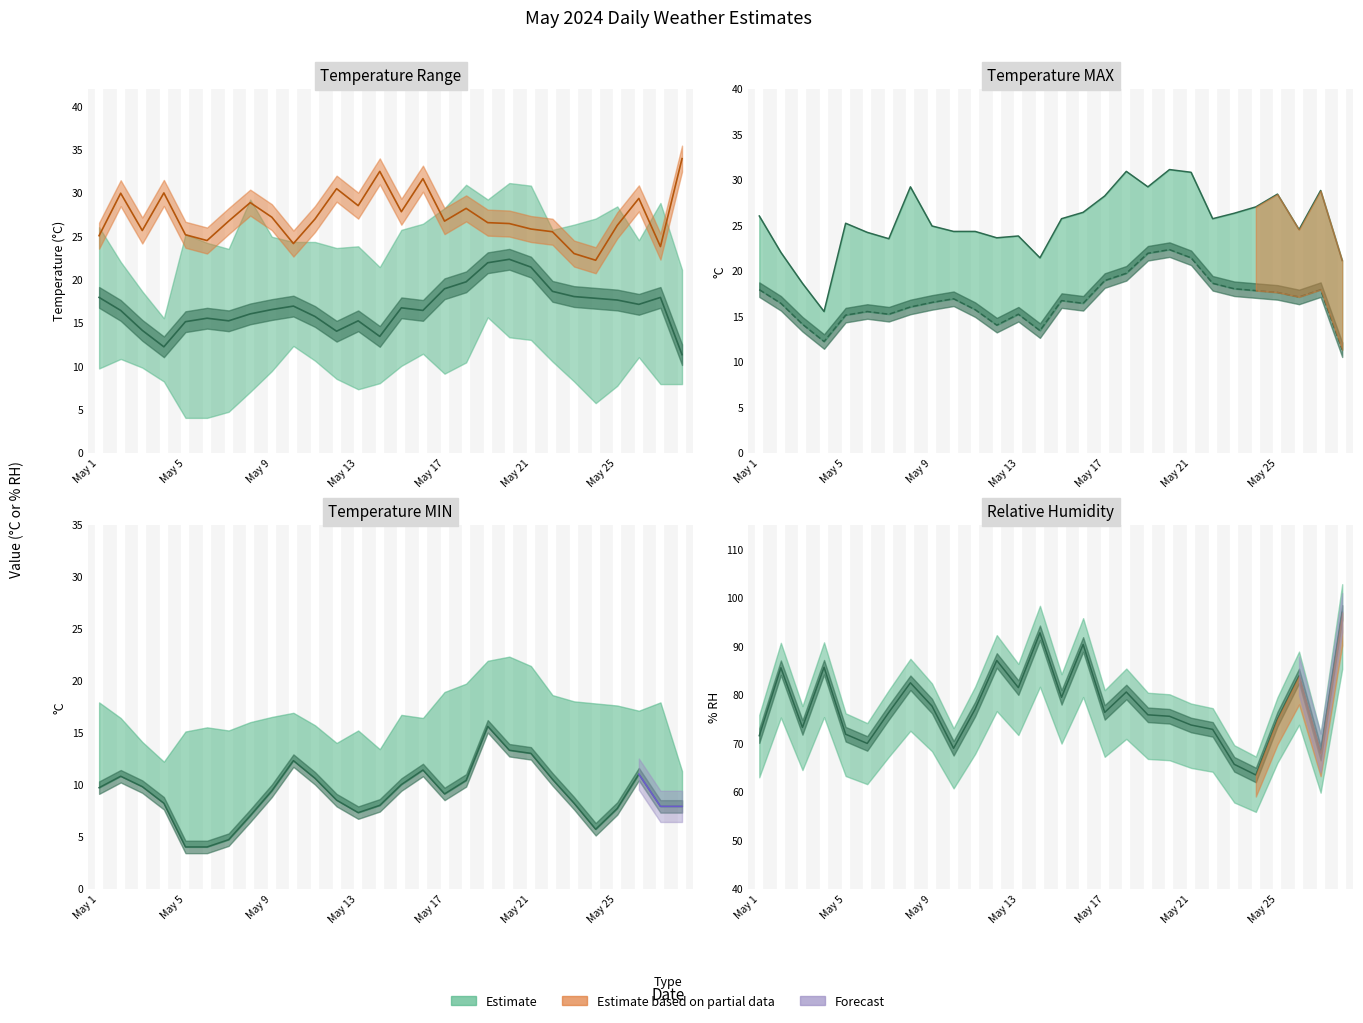

What is the value of the Temperature (AVG C) point at the 19th from the left?

21.9